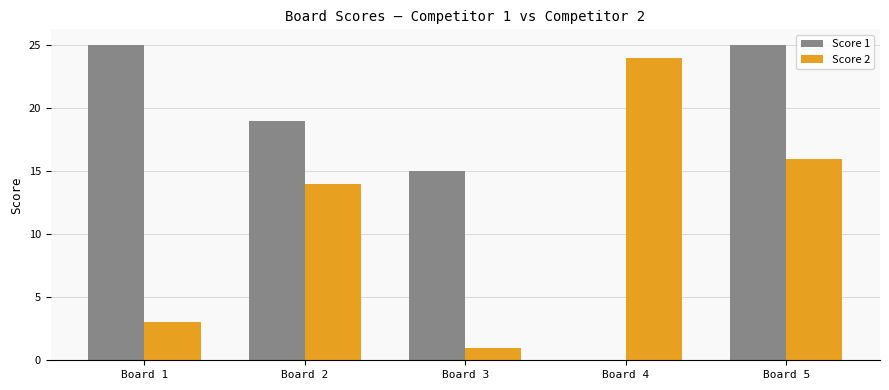

At which label does Score 2 reach its peak?

Board 4